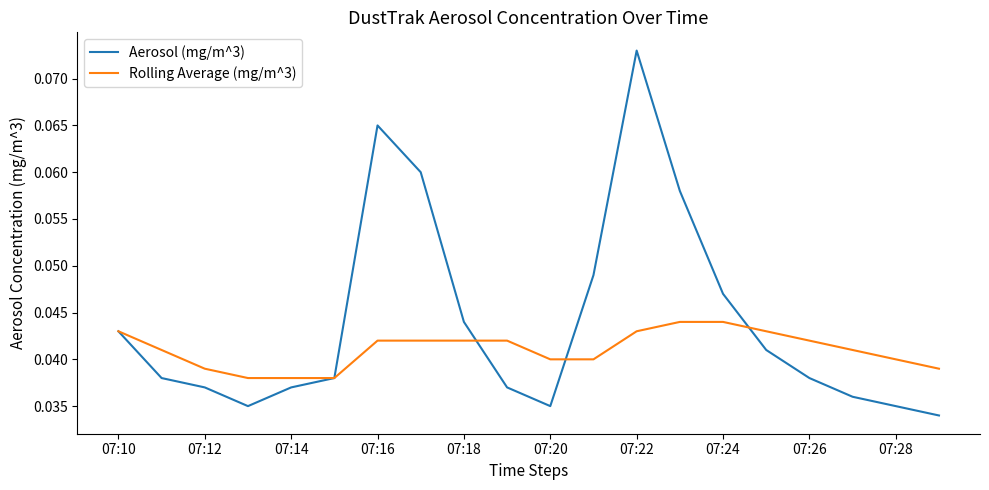

Which series has the largest total across all categories?

Aerosol (mg/m^3)